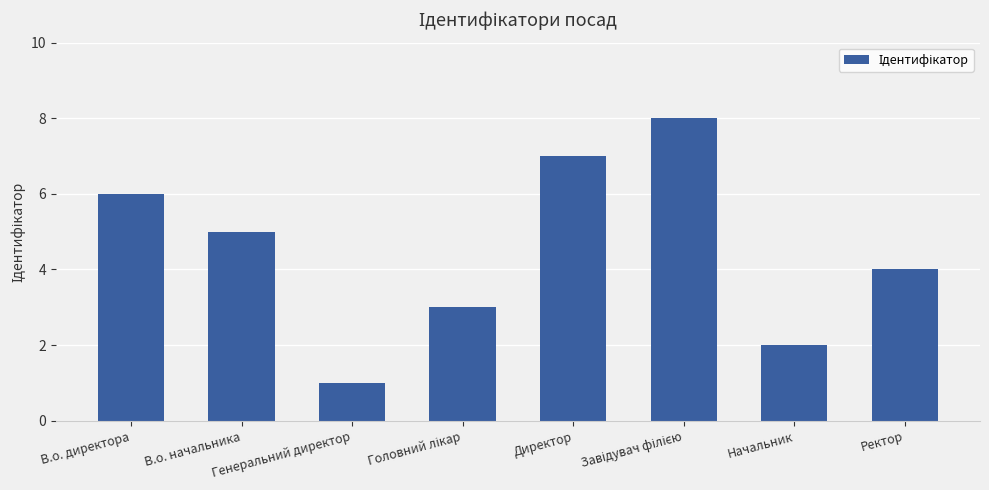

Reading left to right, list all the values displayed in this chart.

6	5	1	3	7	8	2	4